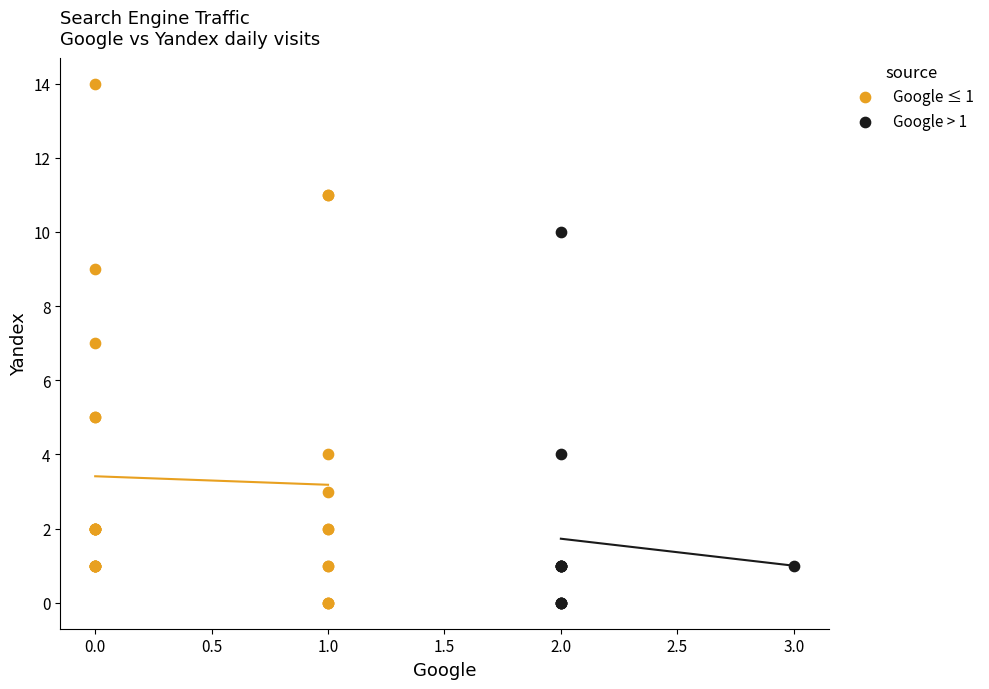

Which series reaches the maximum Y coordinate?

Google ≤ 1